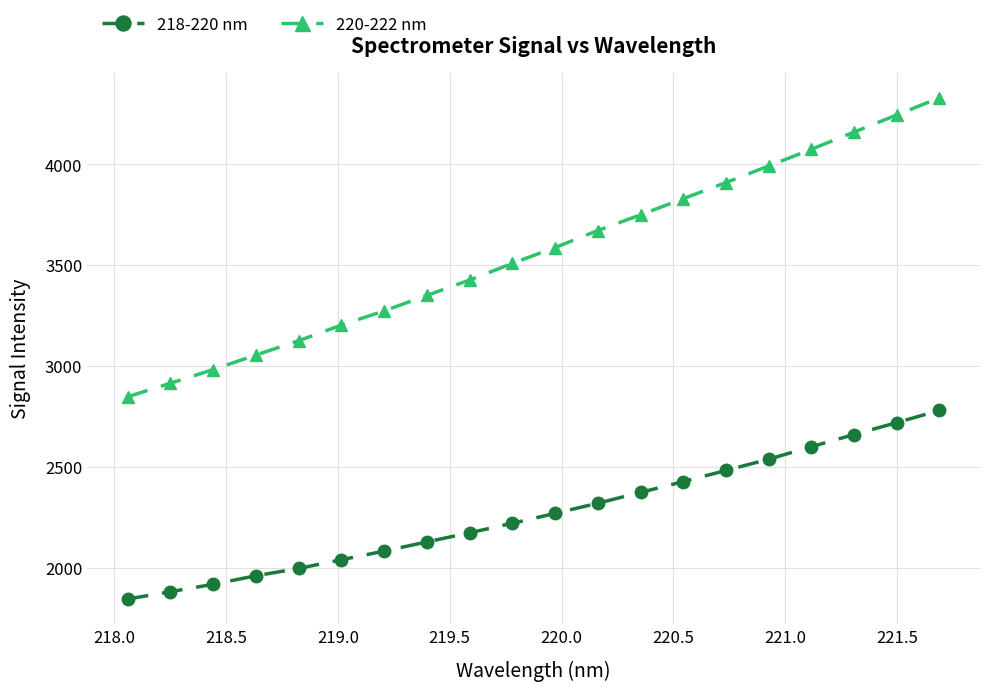

What is the value of the 220-222 nm point at the 3rd from the left?

2983.4